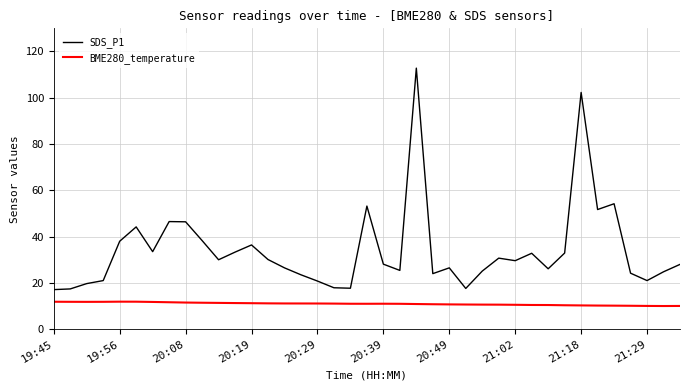

Which series has the largest total across all categories?

SDS_P1